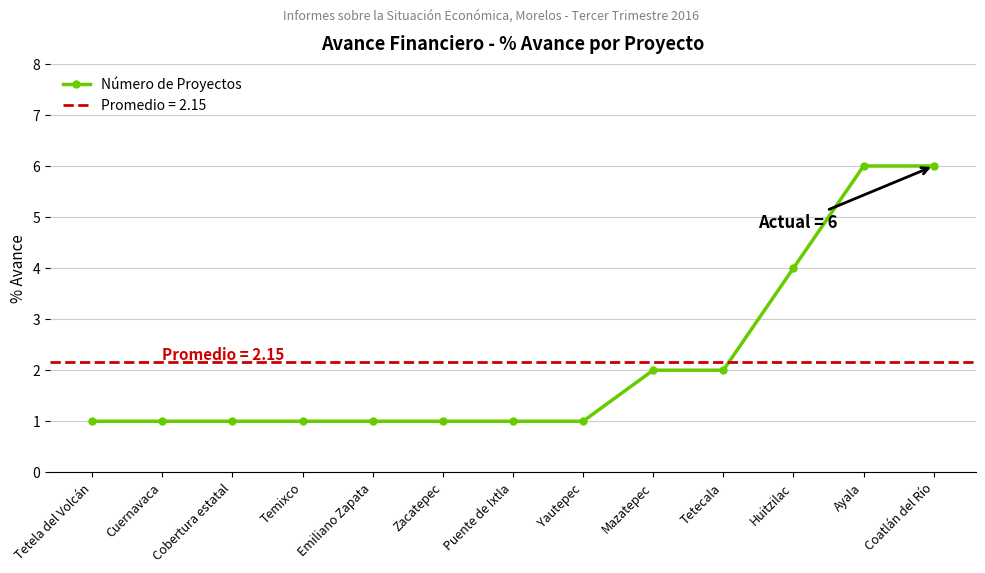

What position from the left is Ayala?

12